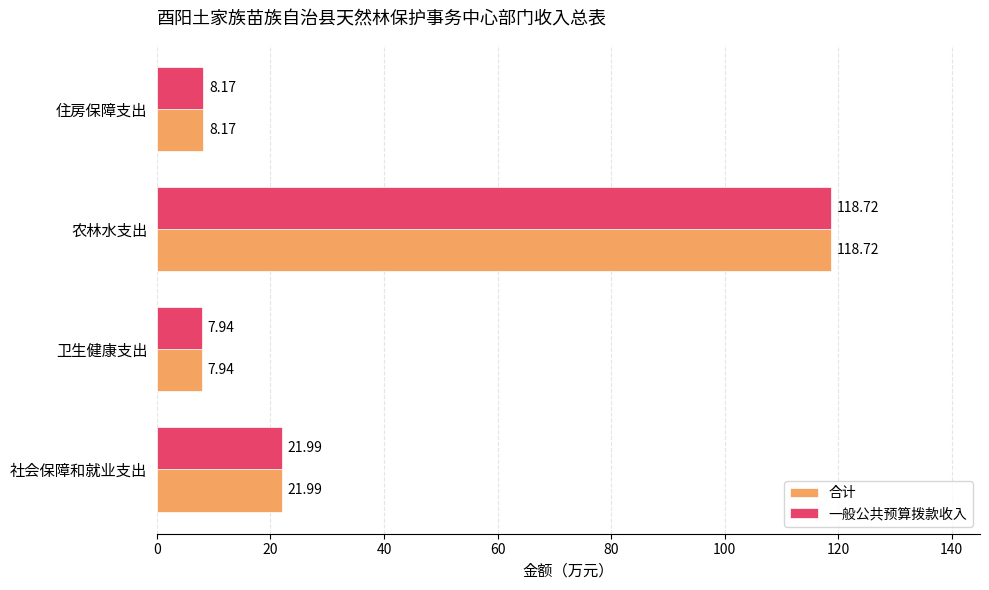

What is the difference between the maximum and minimum values in the 合计 series?

110.8